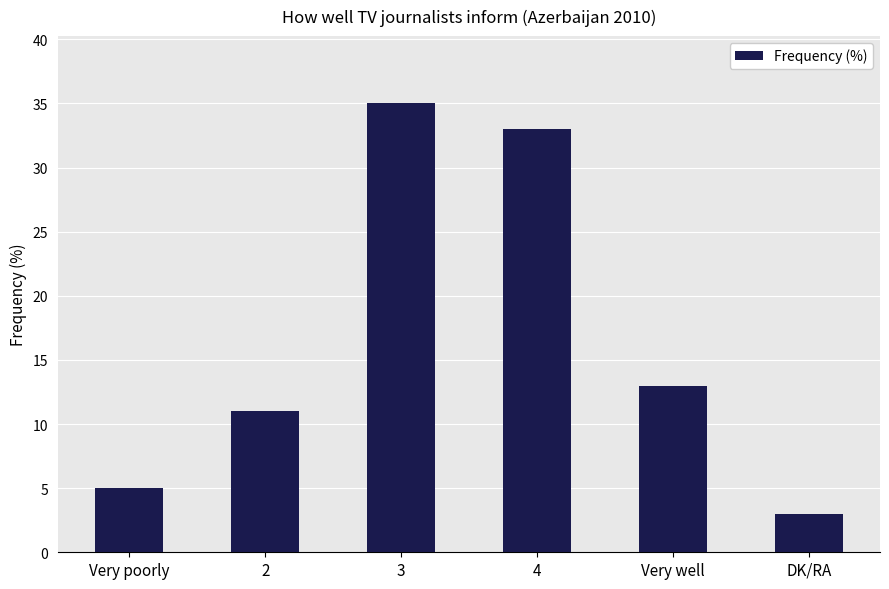

What is the label of the 6th bar from the left?

DK/RA